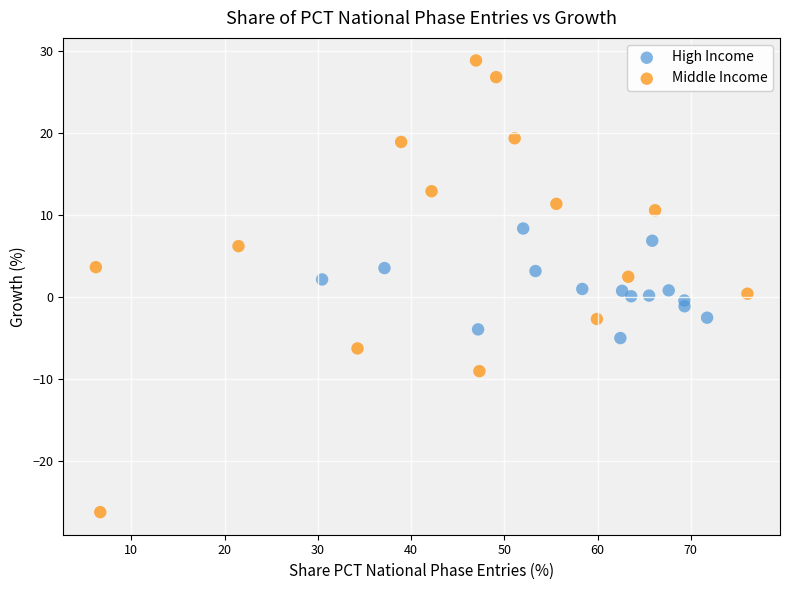

Which series has the largest Y range (max minus min)?

Middle Income